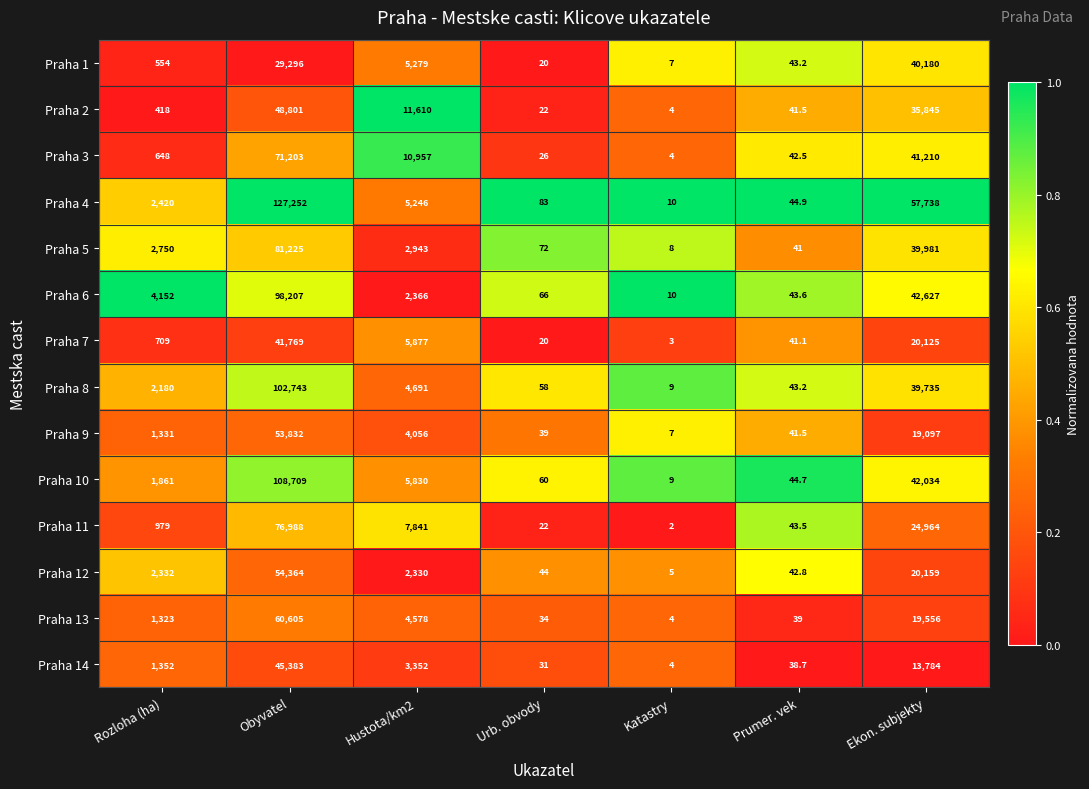

Which series changed the most between Urb. obvody and Ekon. subjekty?

Praha 4